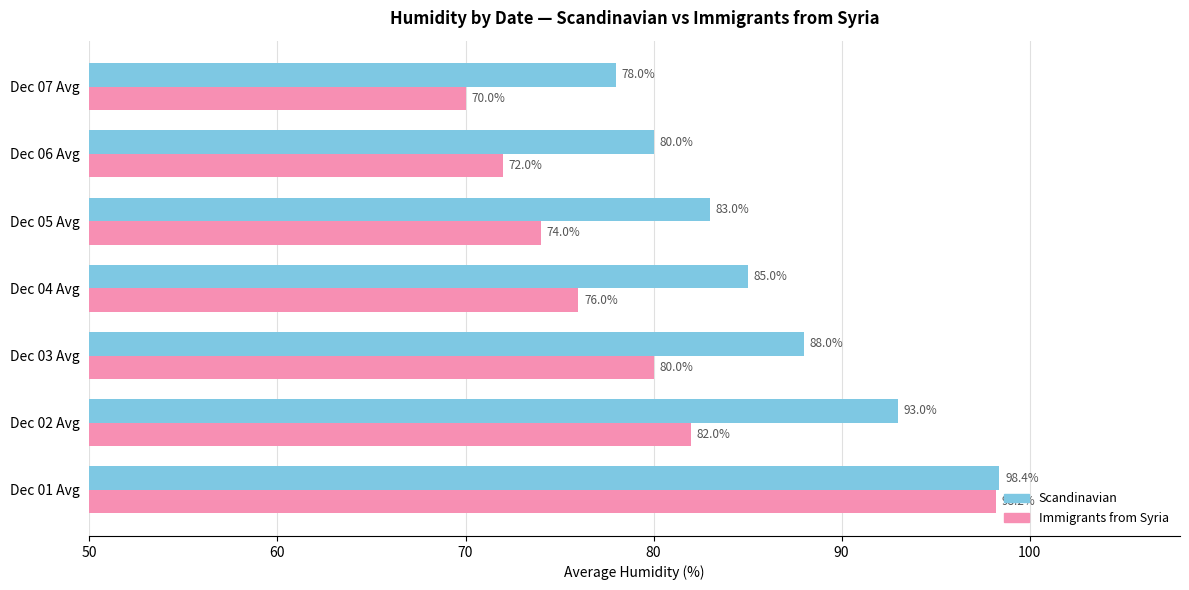

How many data points does each series have?

7